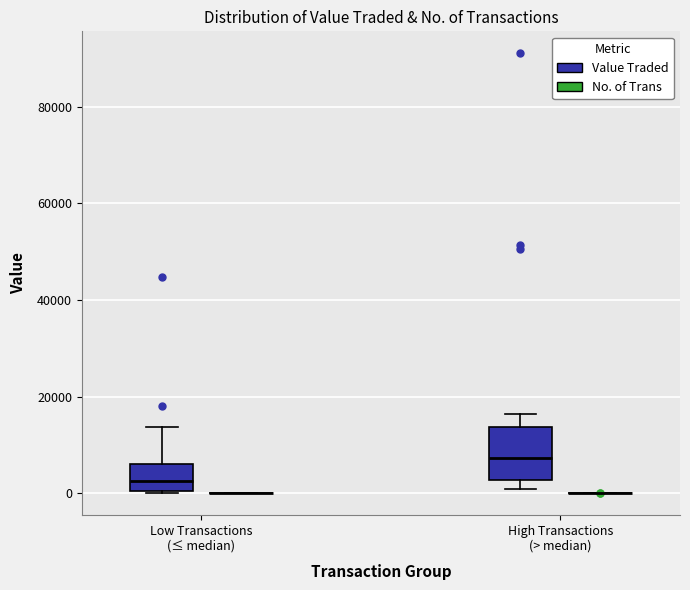

Reading left to right, transcribe this box plot: for each box, give where its median line is, the range the box spans, and where its two whiskers end, as read against the y-axis. The values are not printed on the chart, so give them approximately, as read against the axis.

Low Transactions (≤ median) (Value Traded): median 2000, box 0 to 6000, whiskers 0 to 14000
Low Transactions (≤ median) (No. of Trans): box collapsed to a line at 0, whiskers 0 to 0
High Transactions (> median) (Value Traded): median 8000, box 2000 to 14000, whiskers 0 to 16000
High Transactions (> median) (No. of Trans): box collapsed to a line at 0, whiskers 0 to 0